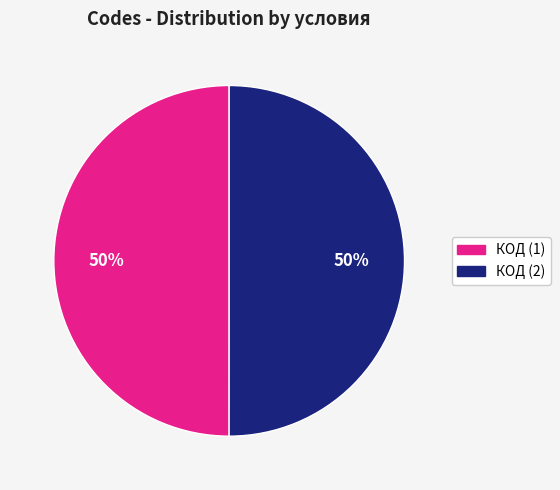

To the nearest percent, what is the average slice percentage?

50%